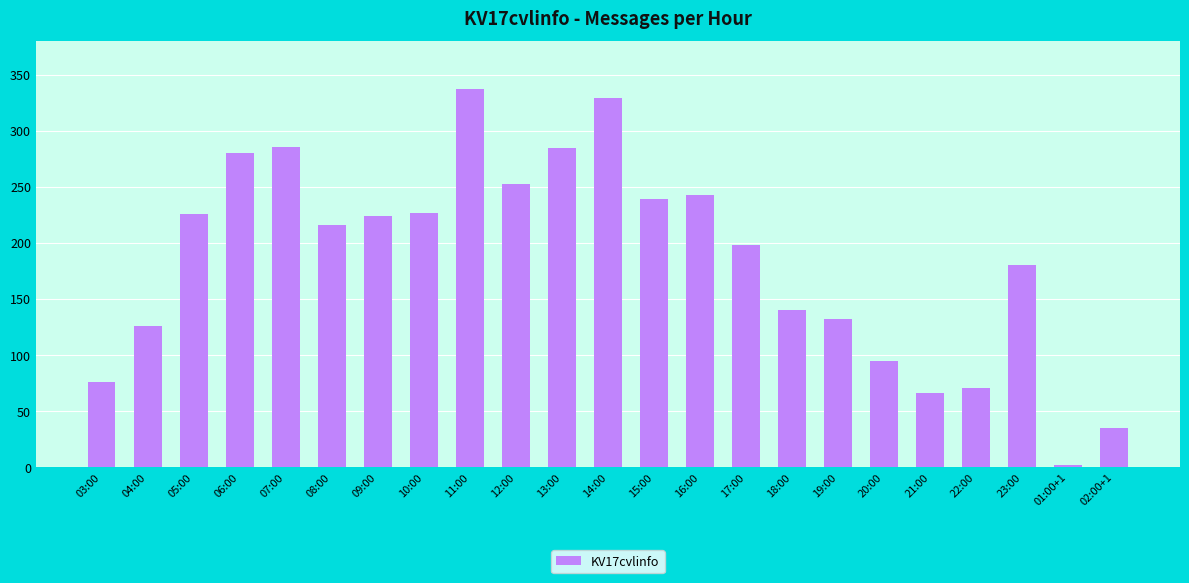

What is the greatest value displayed?

337